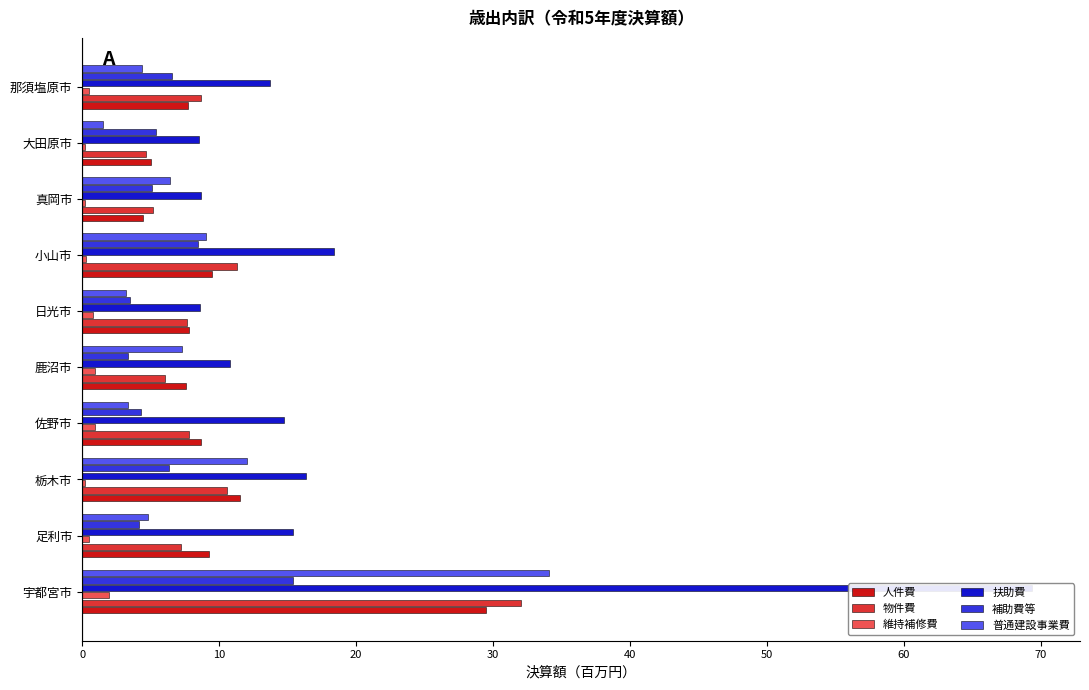

How many bars are there in each group?

6